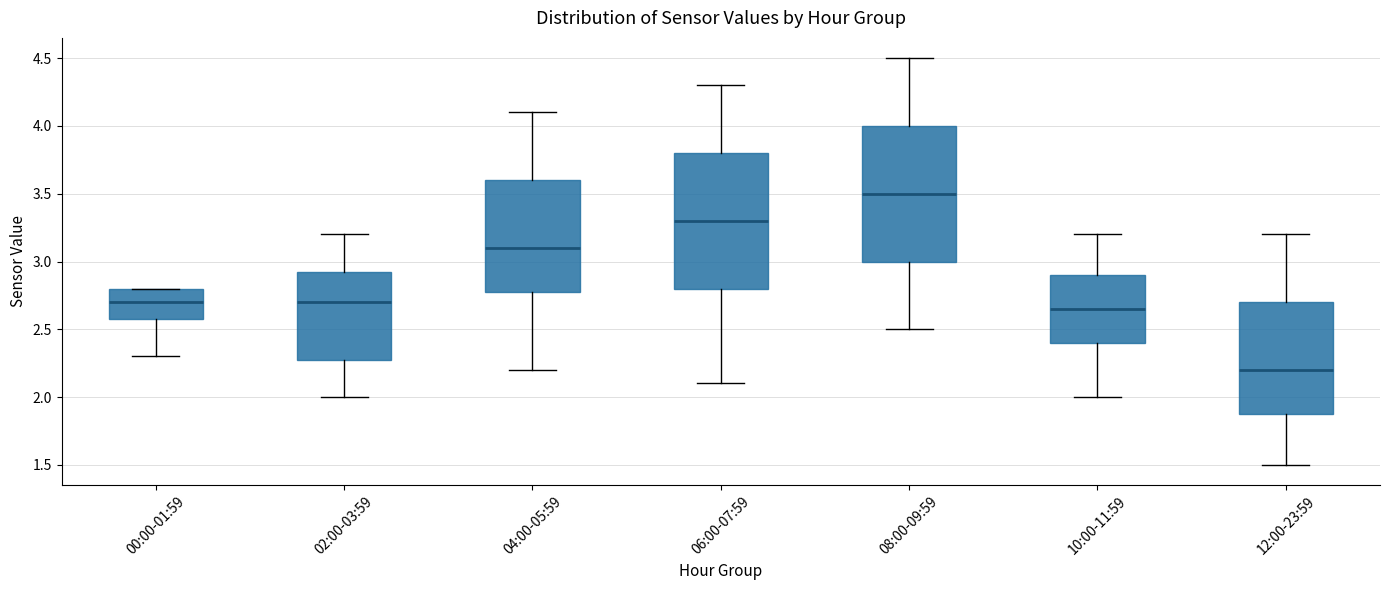

Which box has the highest median line?

08:00-09:59